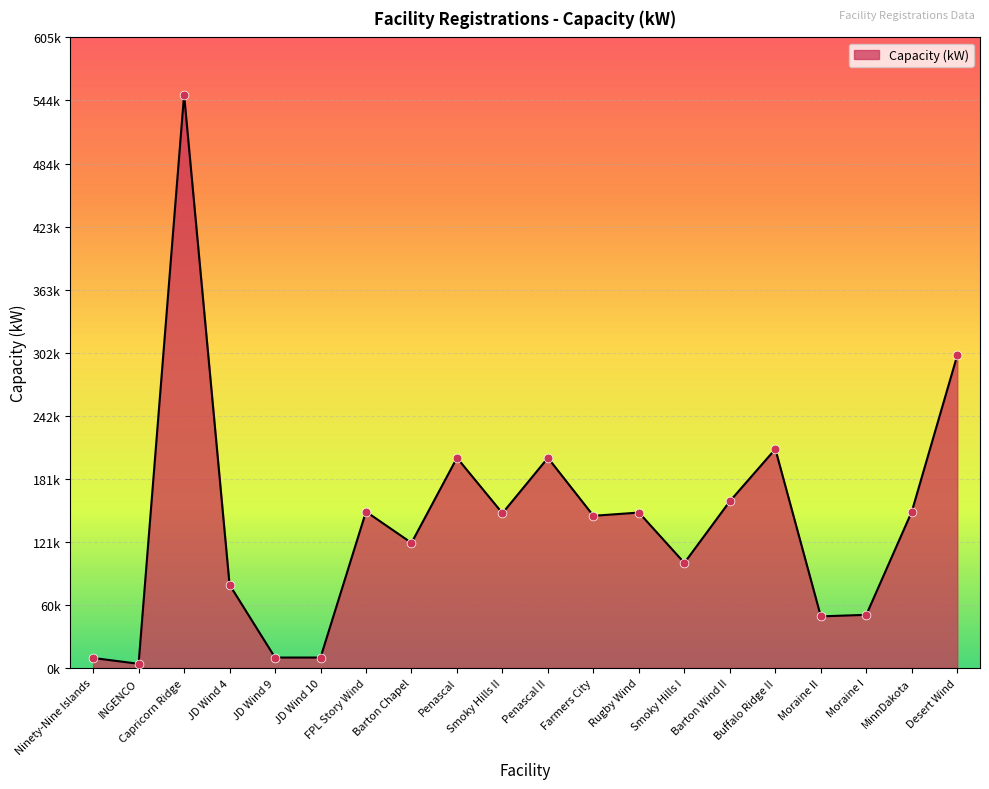

What is the ratio of the value at Buffalo Ridge II to the value at JD Wind 9?

21.0